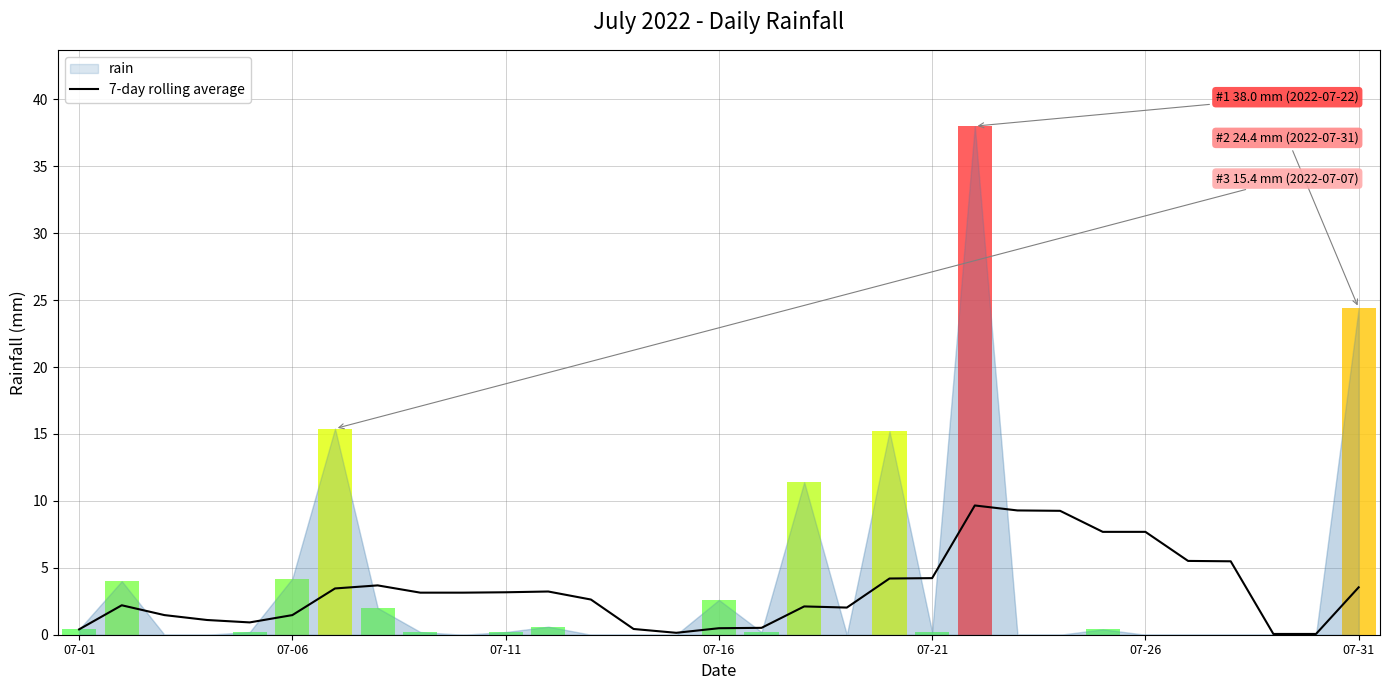

How many bars are there in total?

31